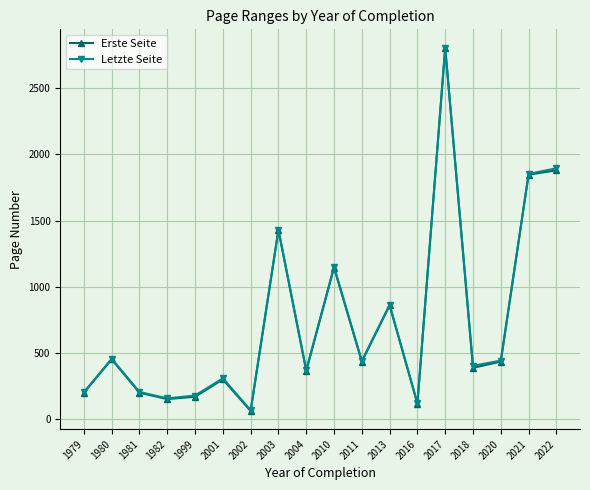

At which category is the sum across all series the highest?

2017